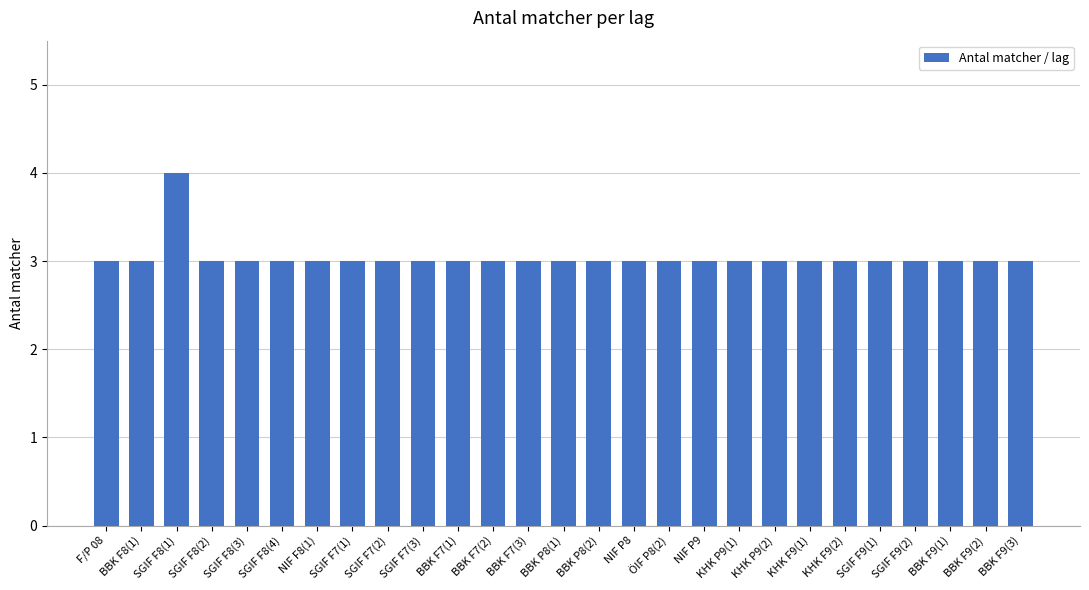

The chart shows a value of 3 at KHK F9(1). True or false?

True